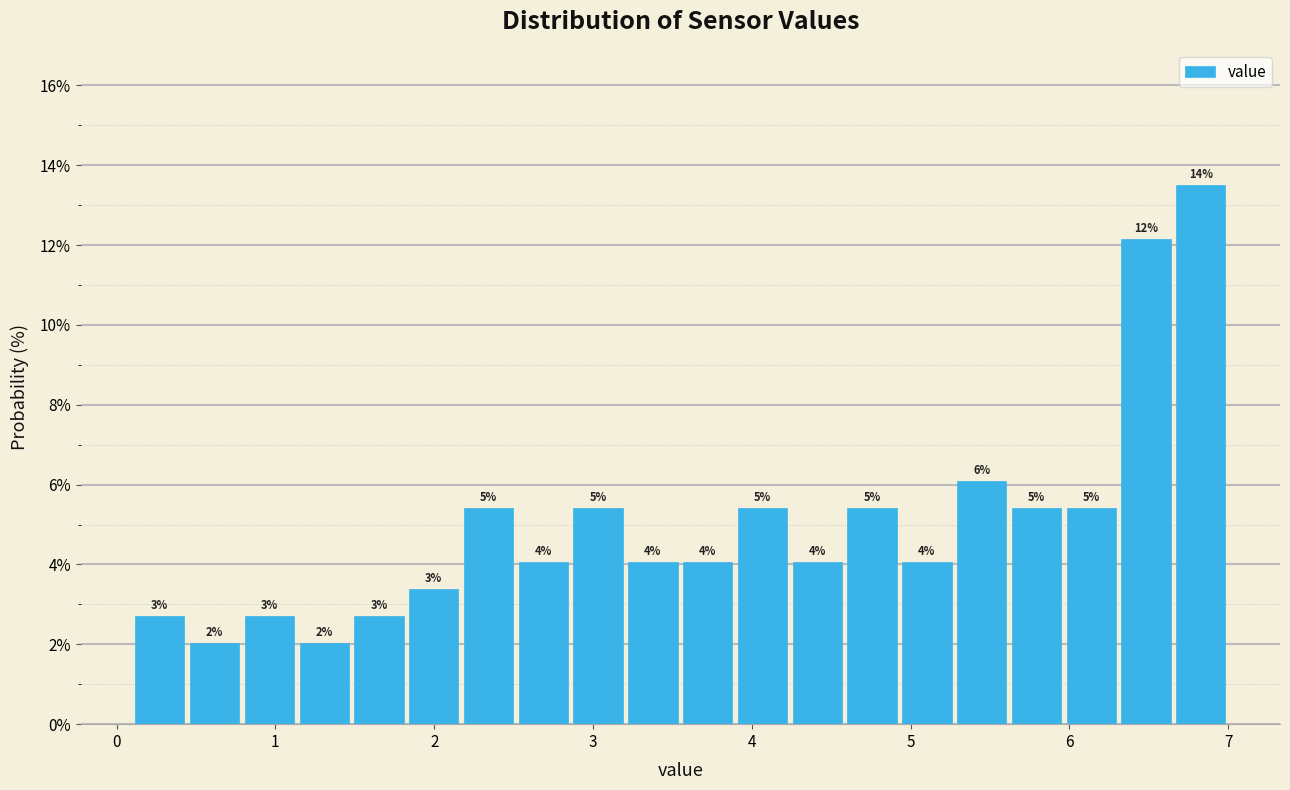

Around what value on the x-axis is the tallest bar? Give the approximate position of its centre, as read against the axis.

6.8